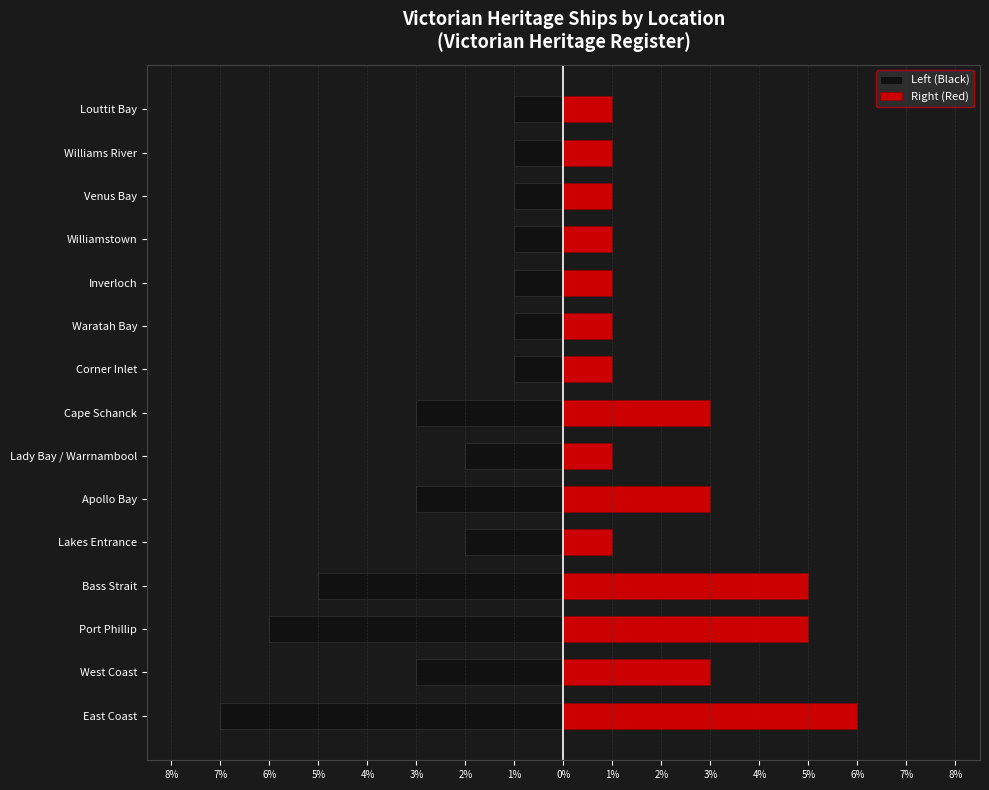

What is the spread (max minus min) of values at West Coast?

6